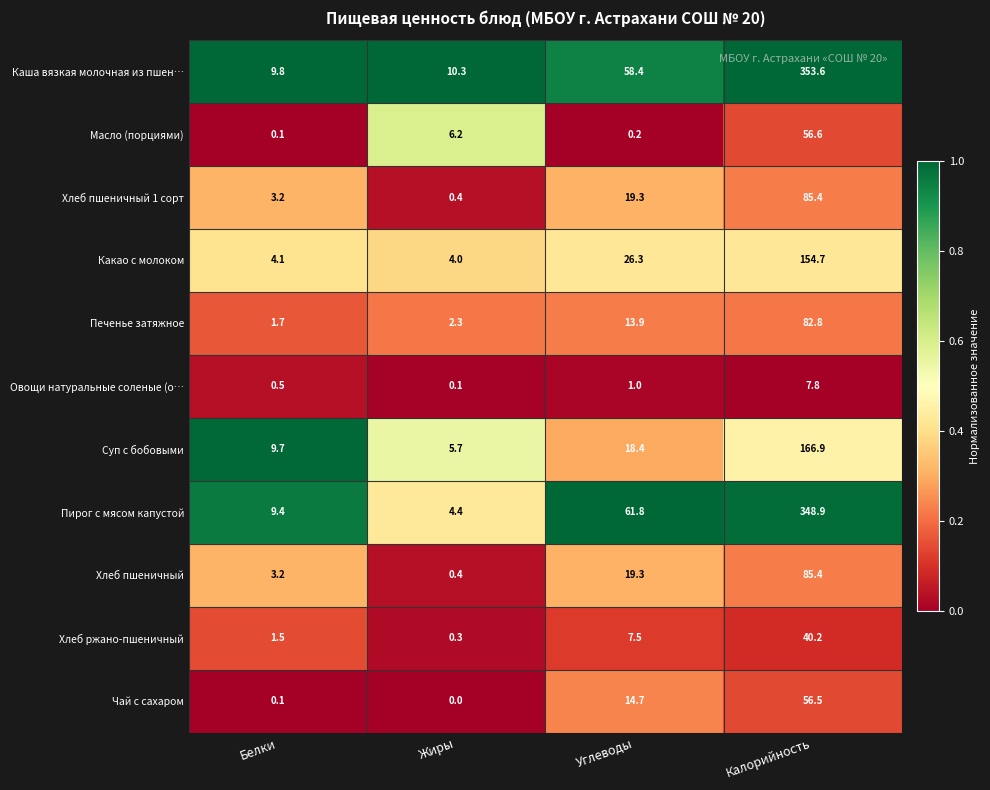

The value of Чай с сахаром at Жиры is 0.0. True or false?

True